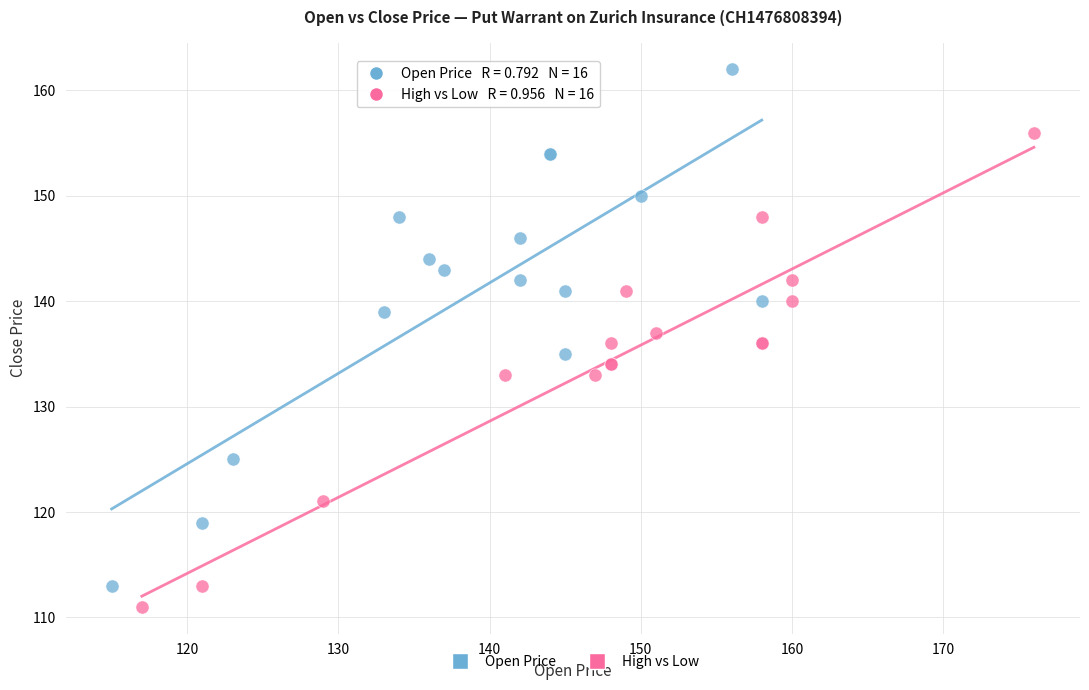

Which series contains the highest Y value?

Open Price